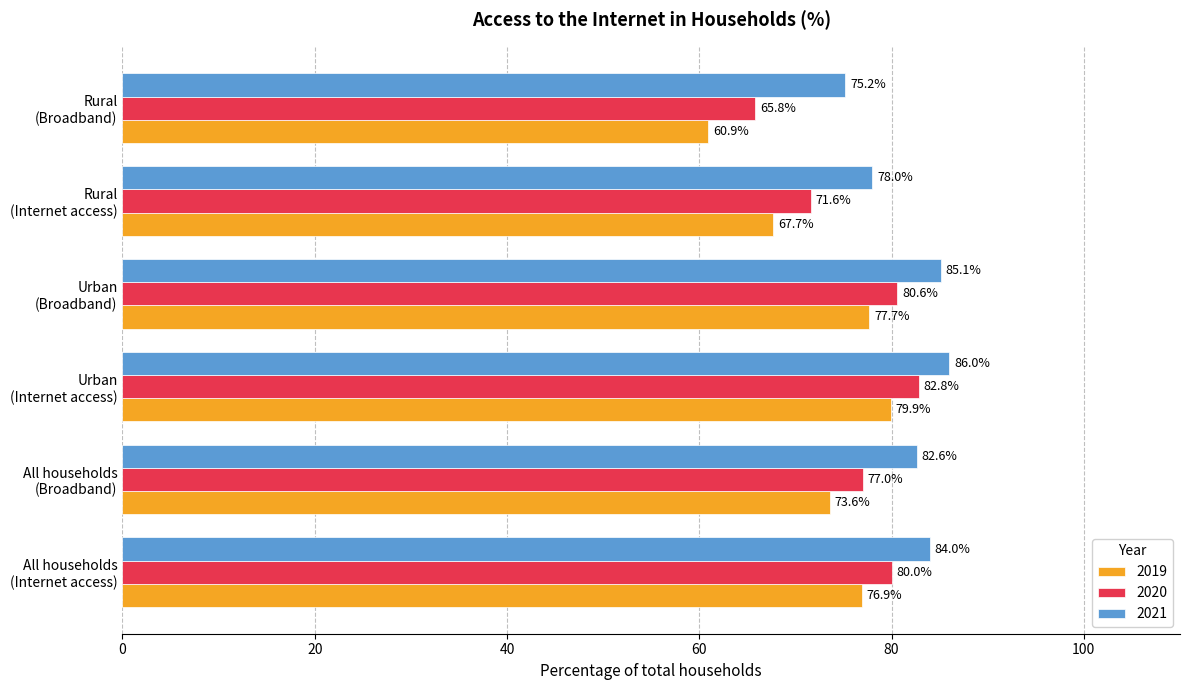

Rank the categories by 2019 value from lowest to highest.

Rural
(Broadband), Rural
(Internet access), All households
(Broadband), All households
(Internet access), Urban
(Broadband), Urban
(Internet access)